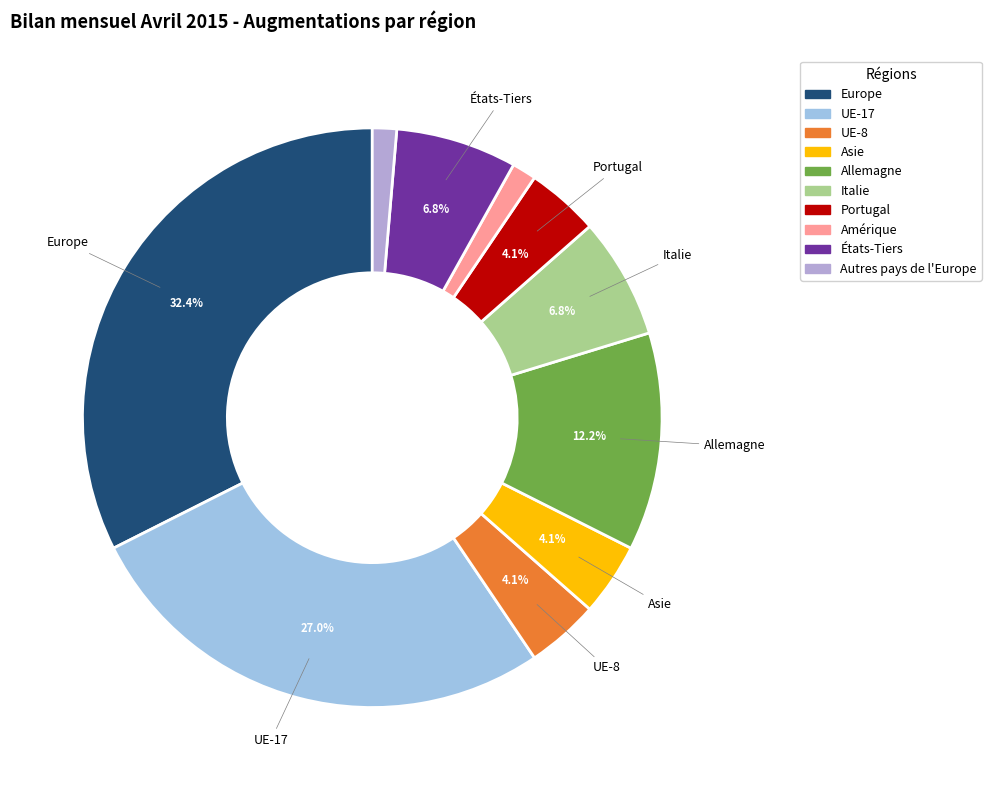

Do Europe and Italie together represent more than half of the pie?

No